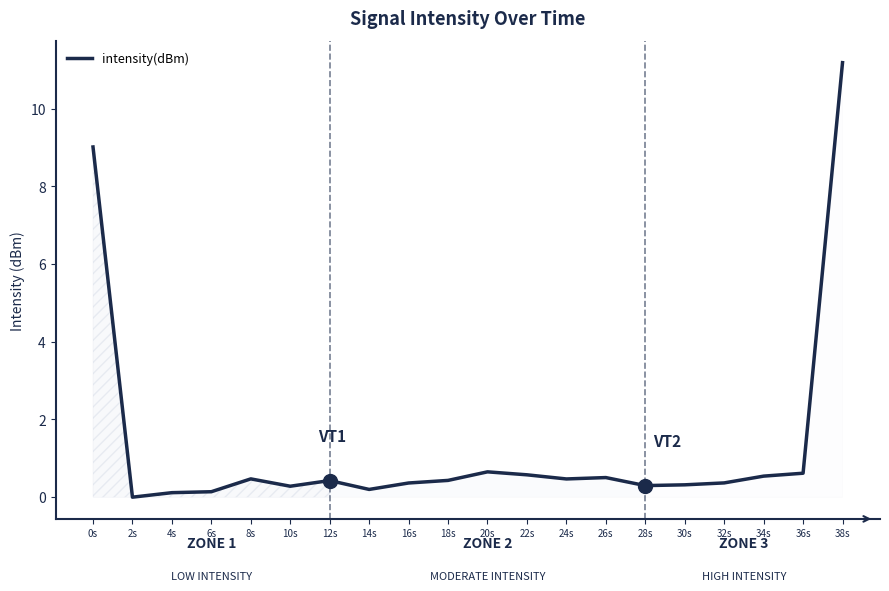

How many values are above zero?

19